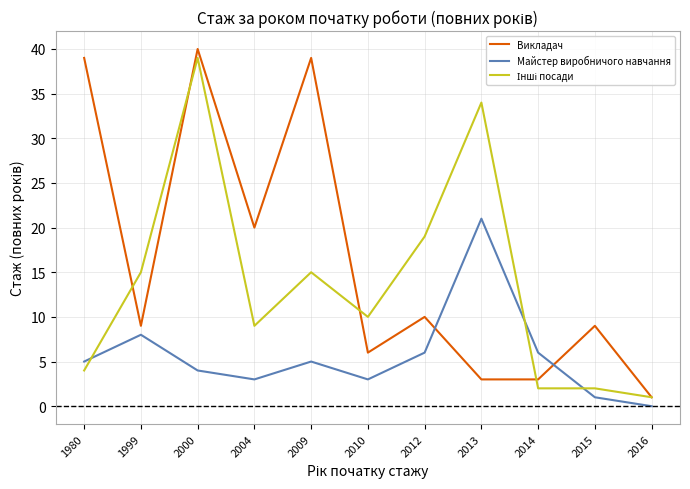

What is the spread (max minus min) of values at 2004?

17